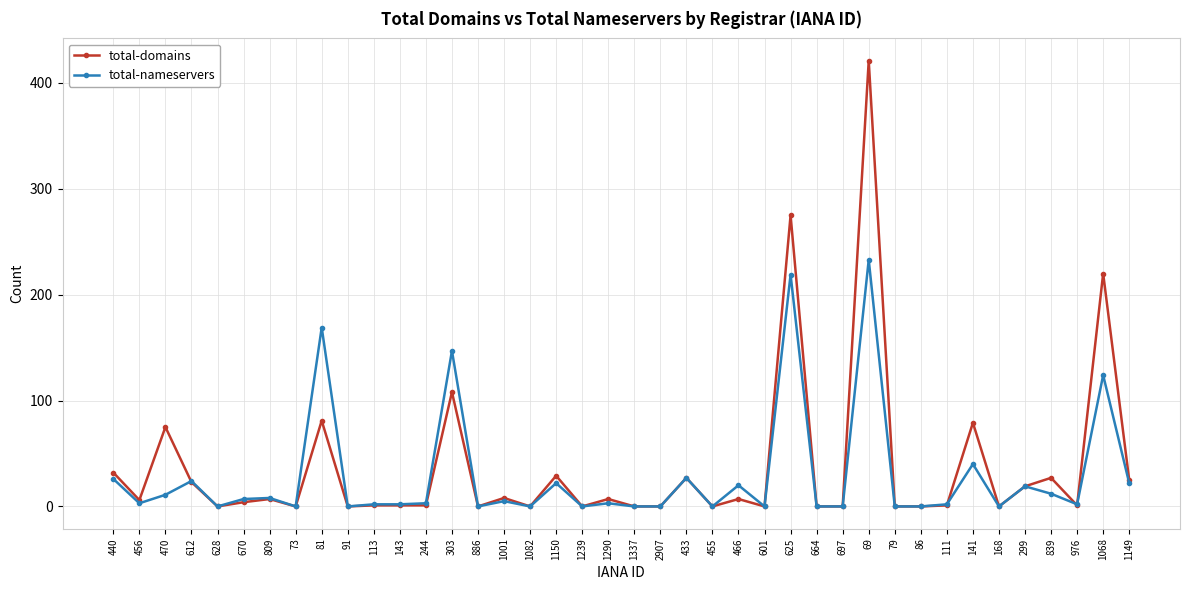

What are all the series names shown in the legend?

total-domains, total-nameservers